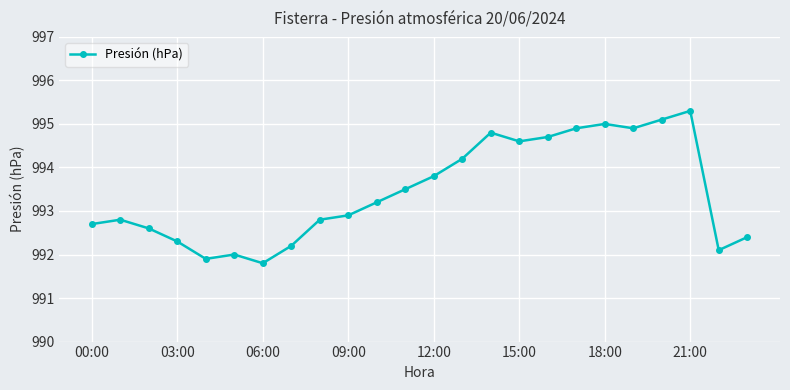

What is the value of the 13th point from the left?

993.8